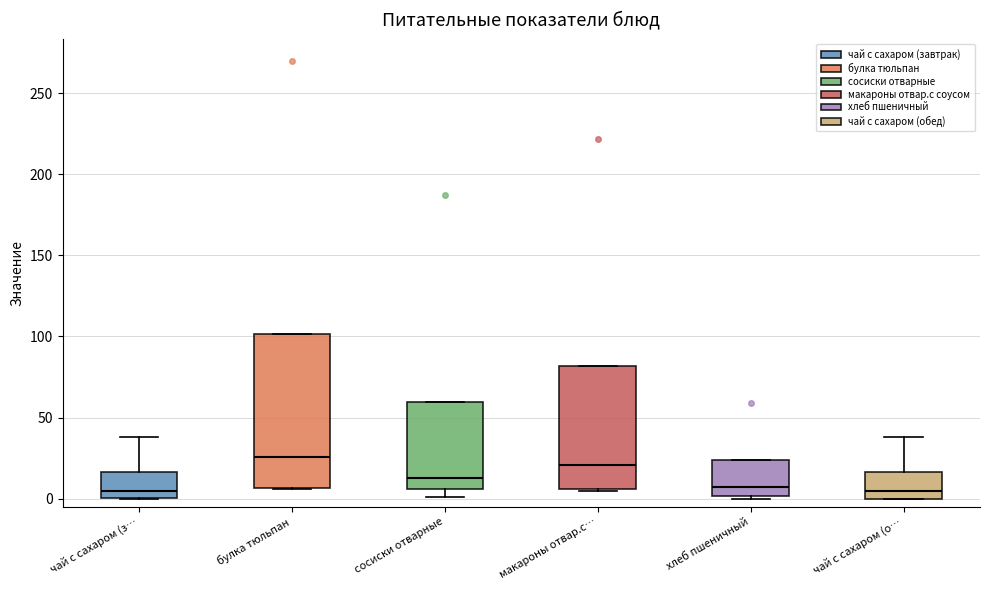

Reading left to right, read every box against the y-axis: the position of its median line, the range the box covers, and the ends of its whiskers. The values are not printed on the chart, so give them approximately, as read against the axis.

чай с сахаром (з…: median 5, box 0 to 15, whiskers 0 to 40
булка тюльпан: median 25, box 5 to 100, whiskers 5 to 100
сосиски отварные: median 15, box 5 to 60, whiskers 0 to 60
макароны отвар.с…: median 20, box 5 to 80, whiskers 5 to 80
хлеб пшеничный: median 5, box 0 to 25, whiskers 0 to 25
чай с сахаром (о…: median 5, box 0 to 15, whiskers 0 to 40